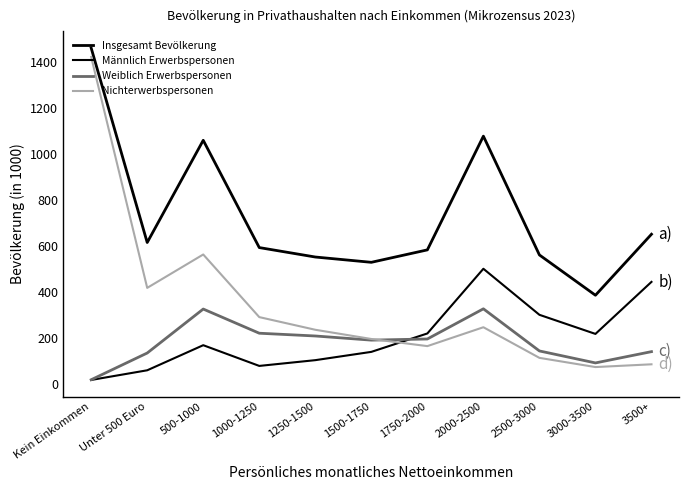

Does the chart display data point markers on the line(s)?

No